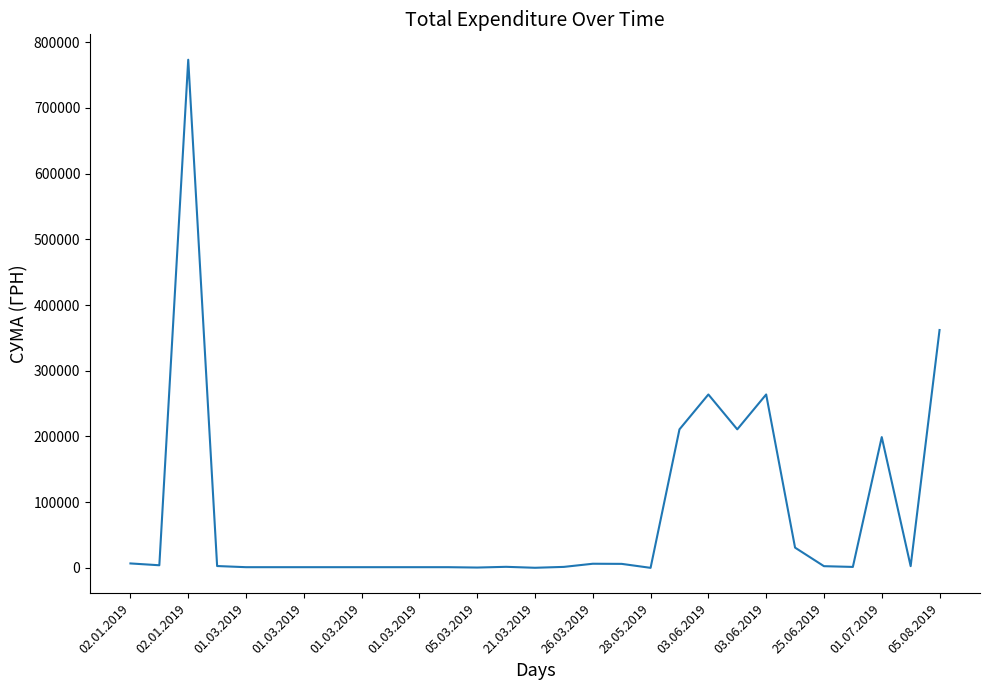

What is the greatest value displayed?

773091.7